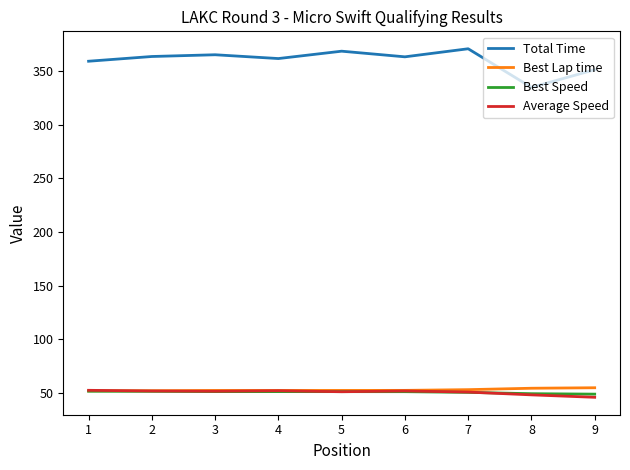

The value of Total Time at 7 is 370.7. True or false?

True